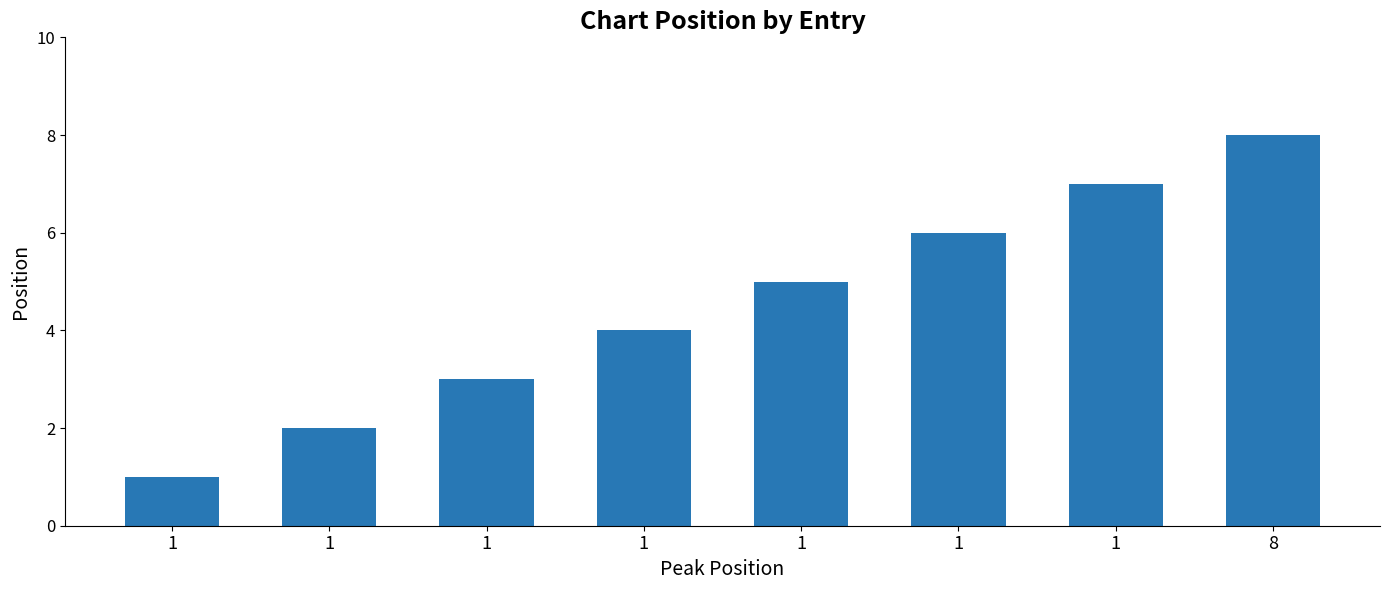

Rank the categories by value from lowest to highest.

1, 1, 1, 1, 1, 1, 1, 8